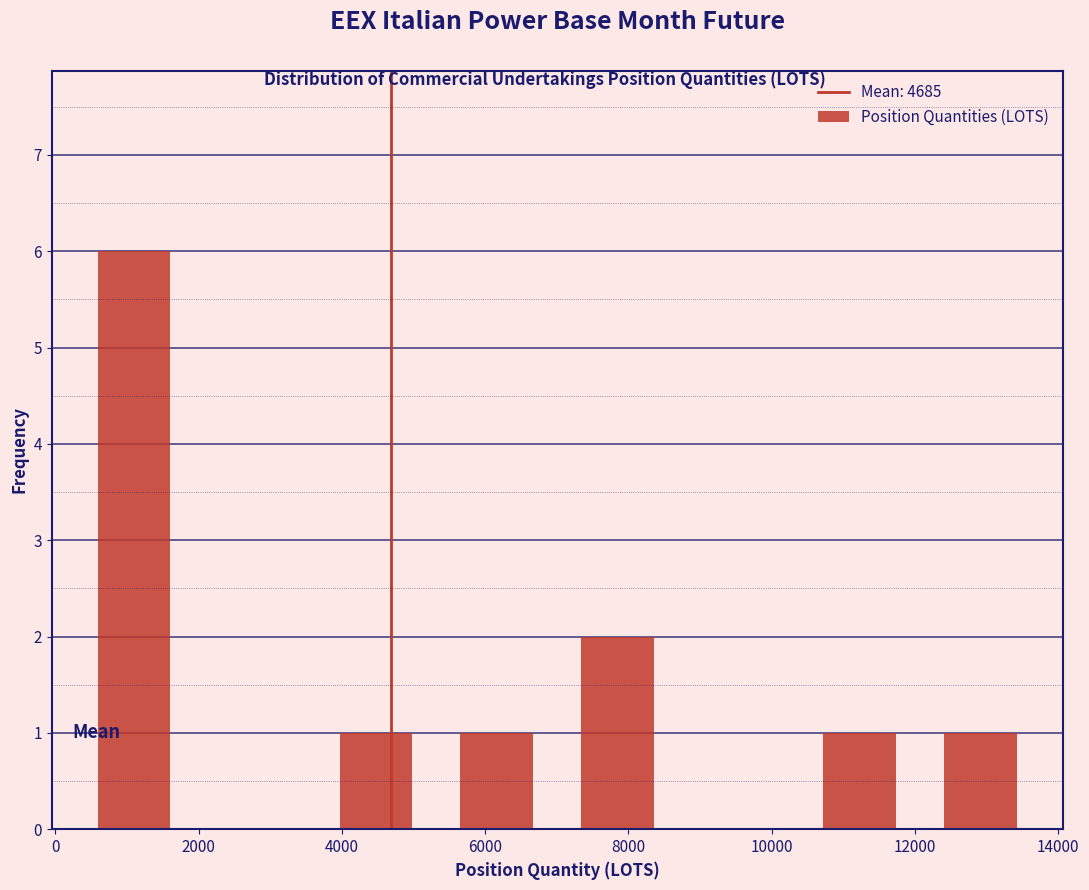

Reading left to right, transcribe this chart: for each bar, give the range it covers on the x-axis and its height. Neither the bar edges nor the heights are printed on the chart, so give them approximately, as read against the axes.

200 to 2000: 6
2000 to 3600: 0
3600 to 5400: 1
5400 to 7000: 1
7000 to 8600: 2
8600 to 10400: 0
10400 to 12000: 1
12000 to 13800: 1